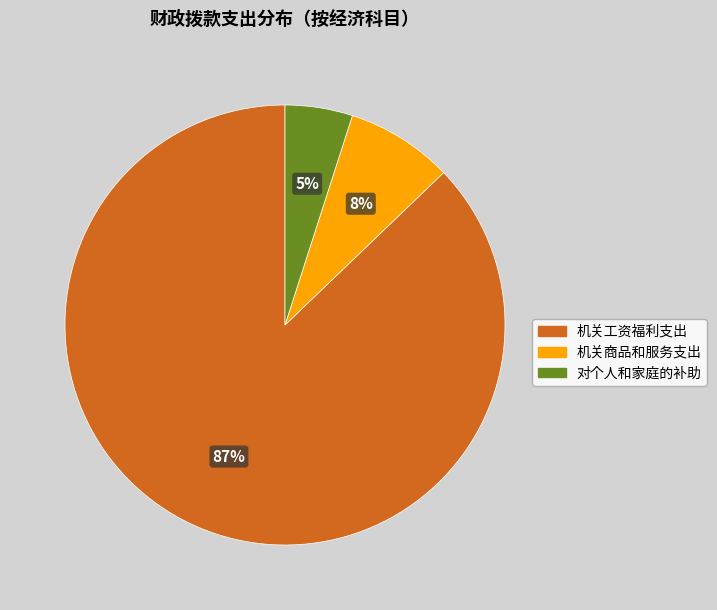

What is the smallest slice in the pie chart?

对个人和家庭的补助